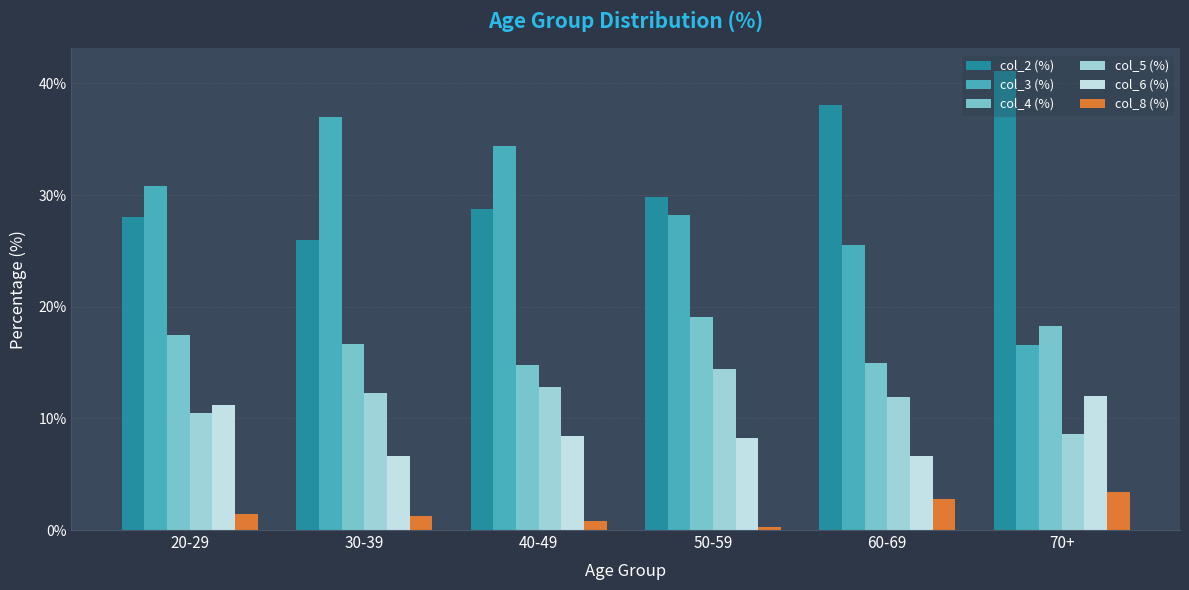

What is the total value across all series at 60-69?

99.9